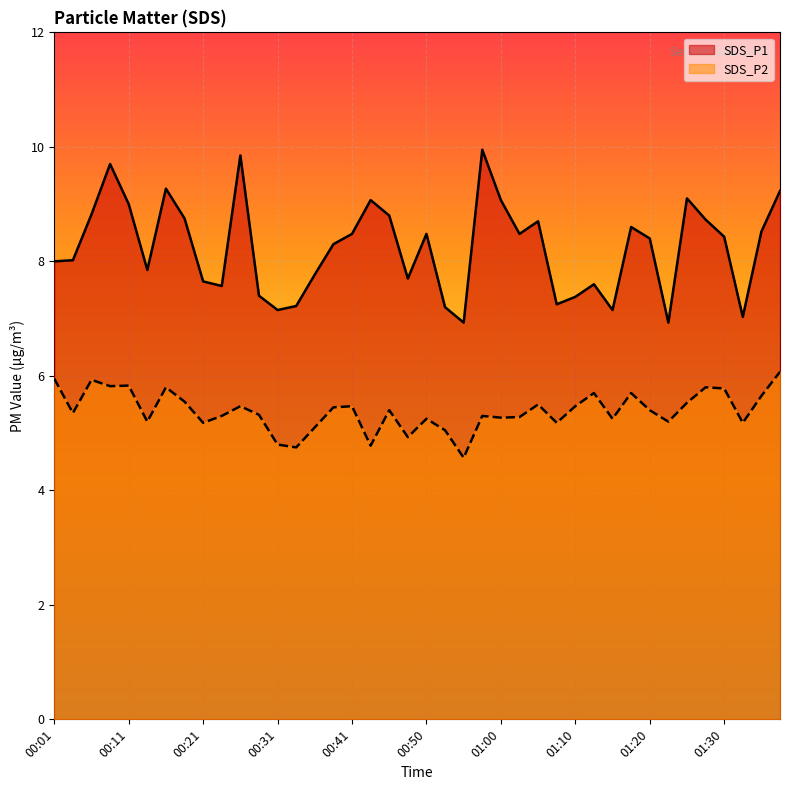

What is the label of the 34th point from the left?

01:23